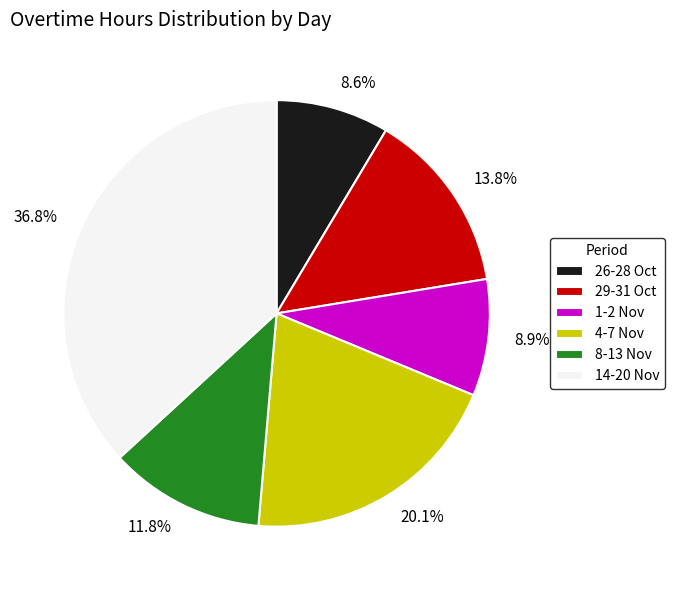

How many slices are in this pie chart?

6